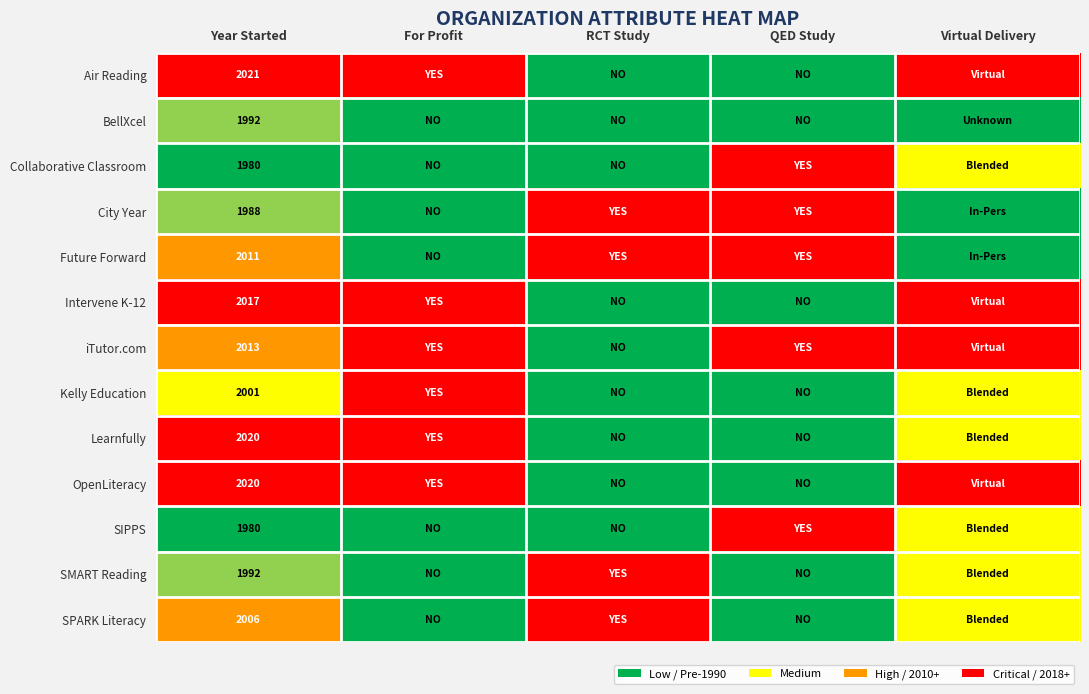

True or false: Intervene K-12 has a value of 2017 at Year Started.

True